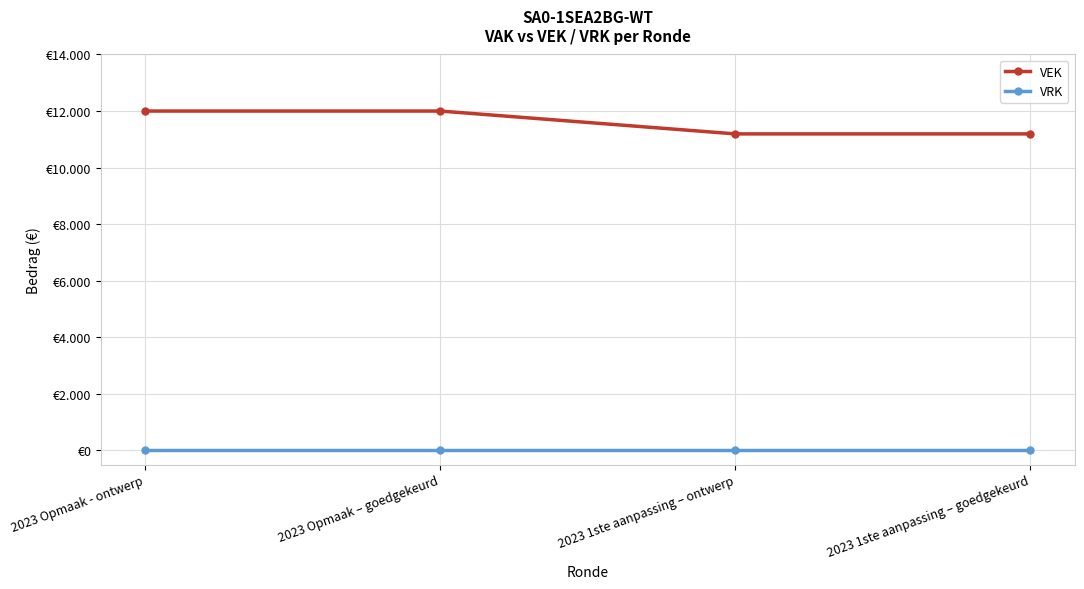

Which series changed the most between 2023 1ste aanpassing – ontwerp and 2023 1ste aanpassing – goedgekeurd?

VEK